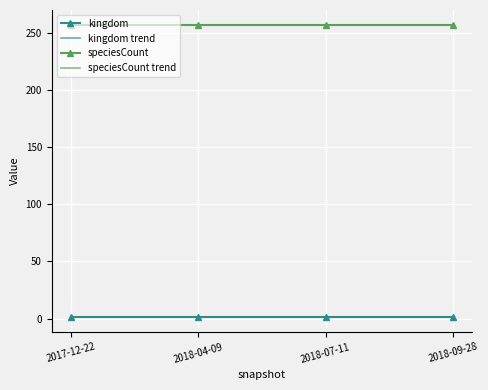

What value does the kingdom trend series have at 2017-12-22?

1.0